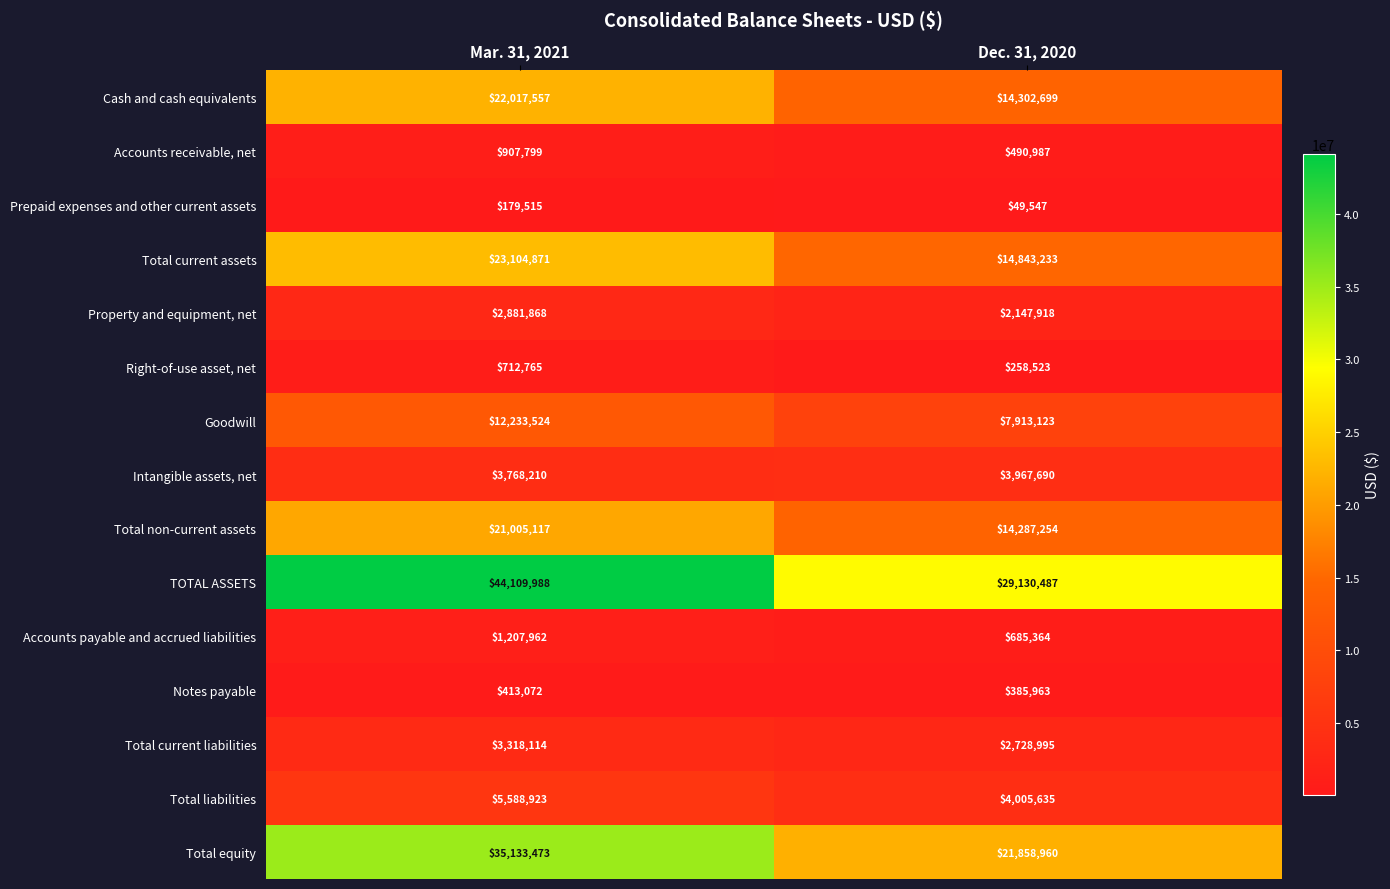

At which category is the sum across all series the highest?

Mar. 31, 2021